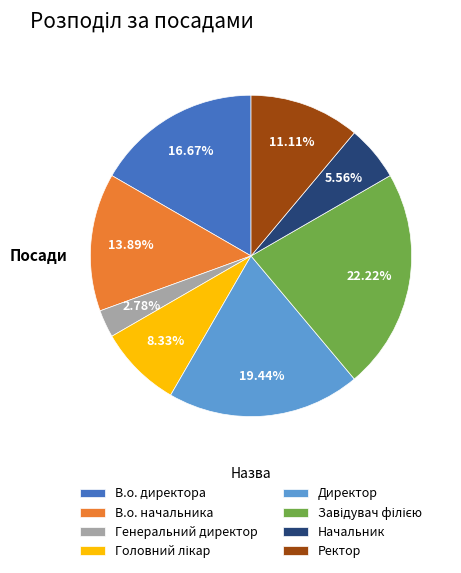

What is the smallest slice in the pie chart?

Генеральний директор